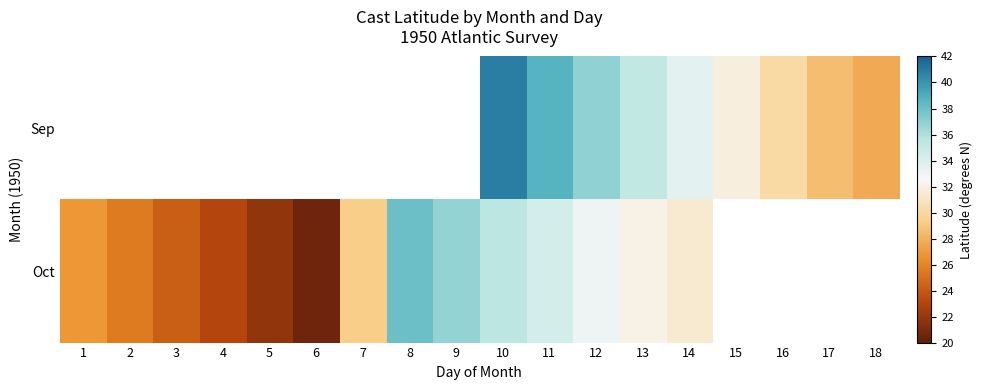

Which category has the lowest value across all series?

6